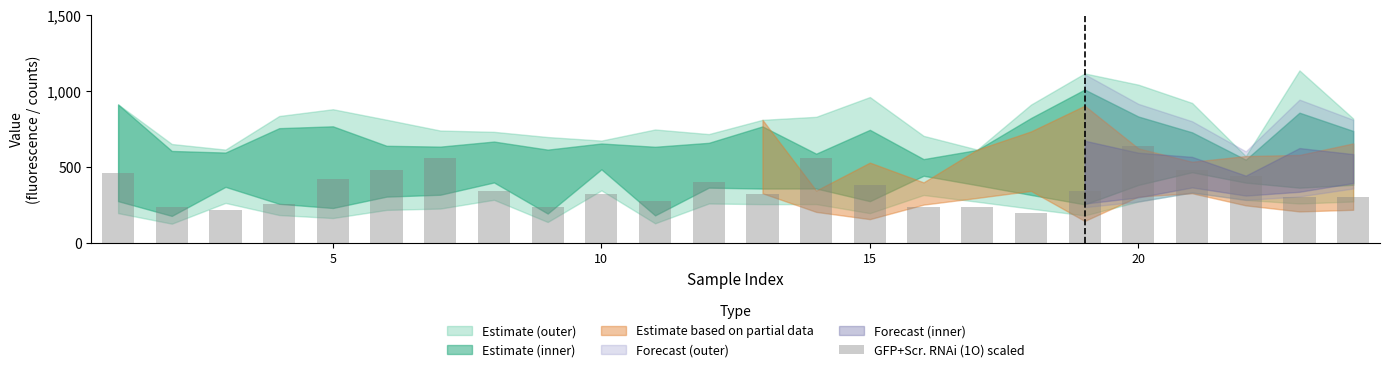

What is the value of the 18th bar from the left?

200